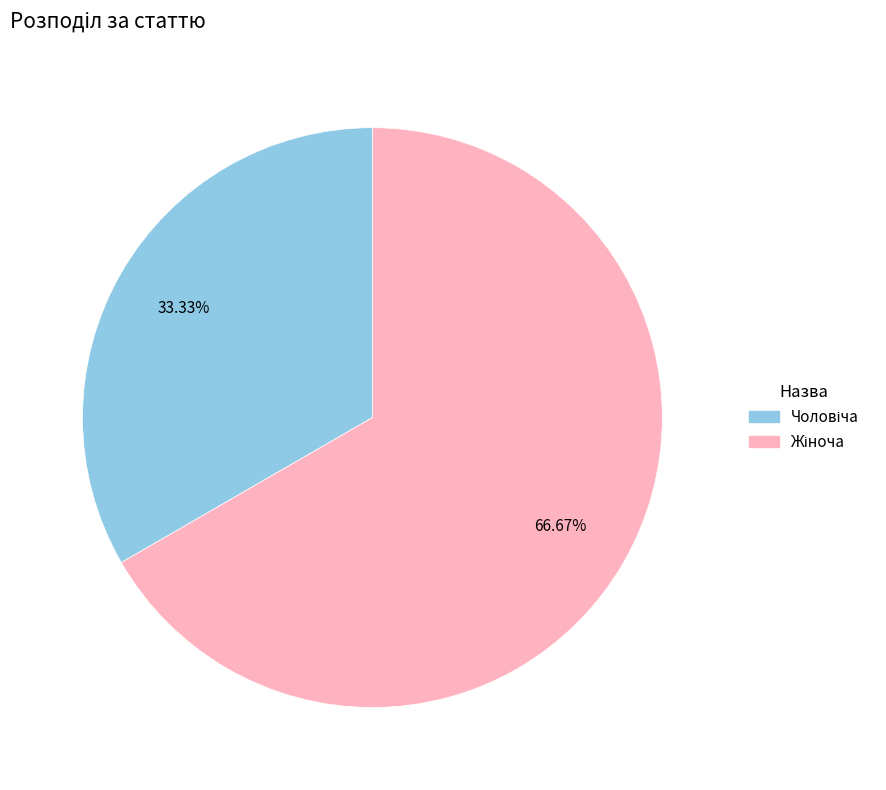

Does any single category account for the majority?

Yes